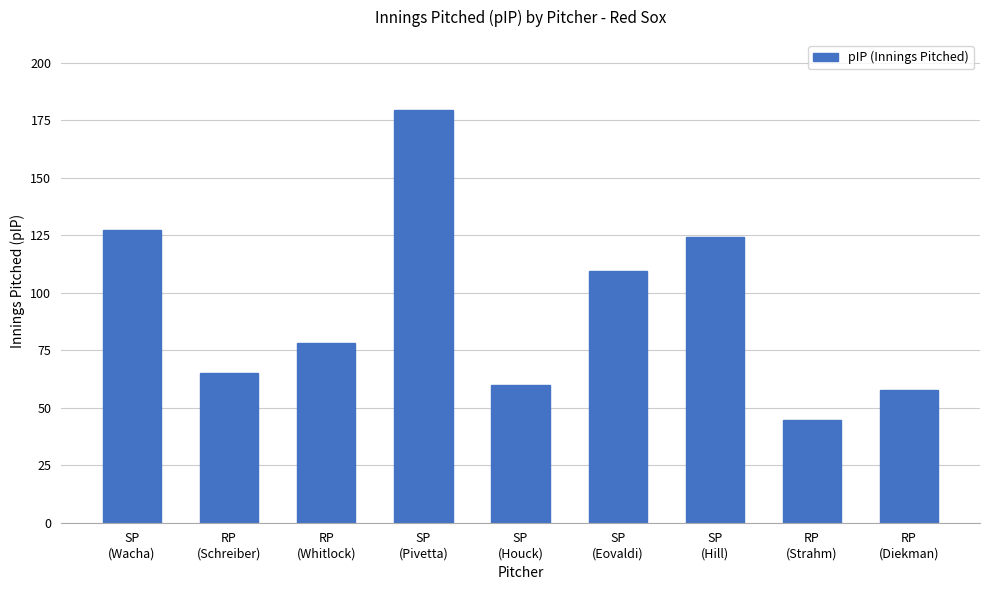

What is the change in value from RP
(Schreiber) to RP
(Strahm)?

-20.3